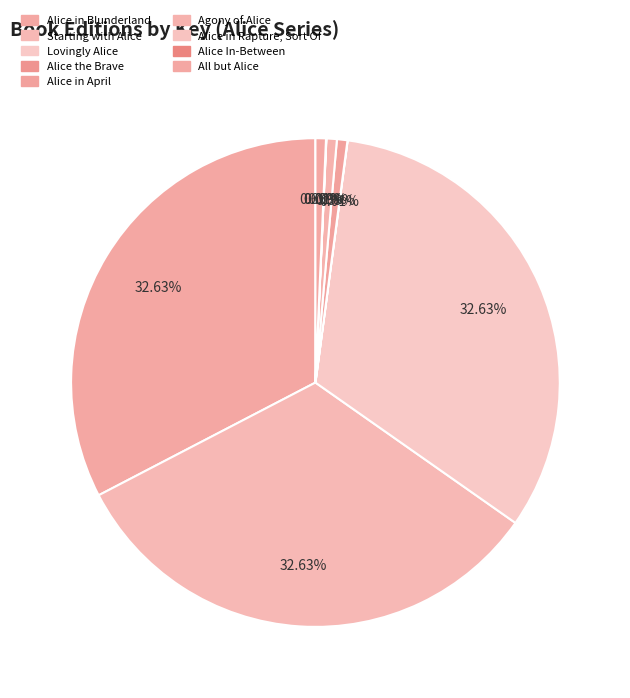

Which has a higher value, Alice in Blunderland or All but Alice?

Alice in Blunderland